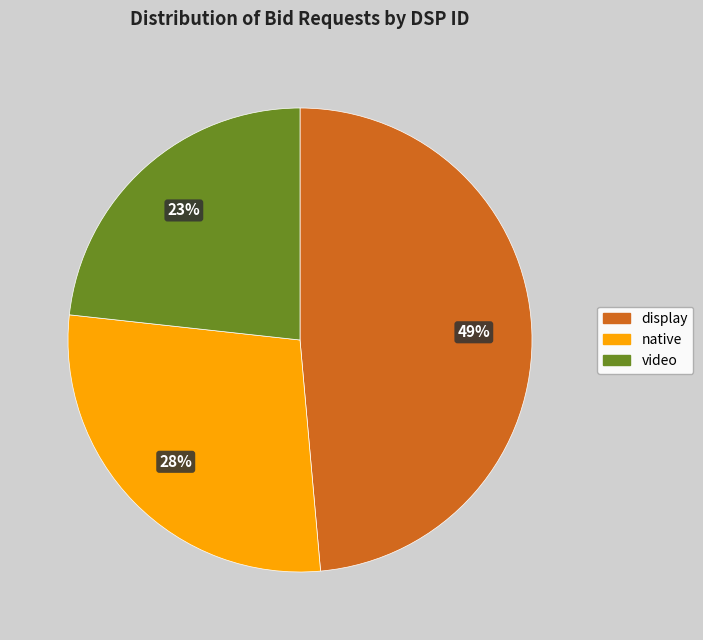

To the nearest percent, what is the average slice percentage?

33%